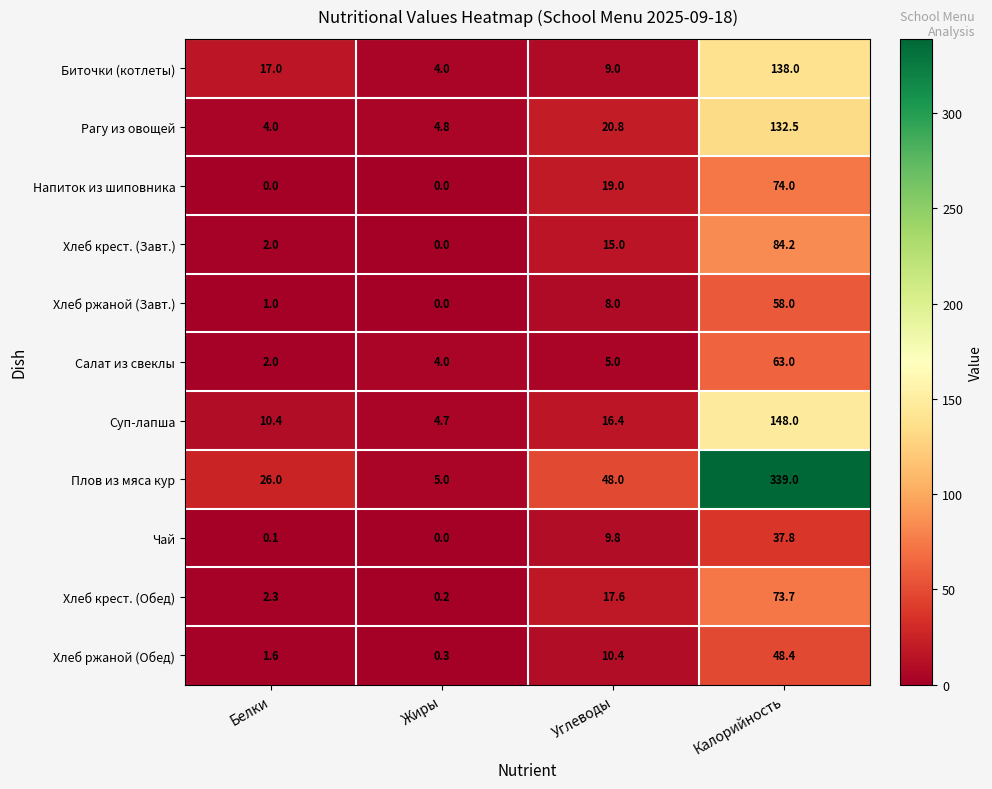

What is the difference between the maximum and second lowest values in the Плов из мяса кур series?

313.0